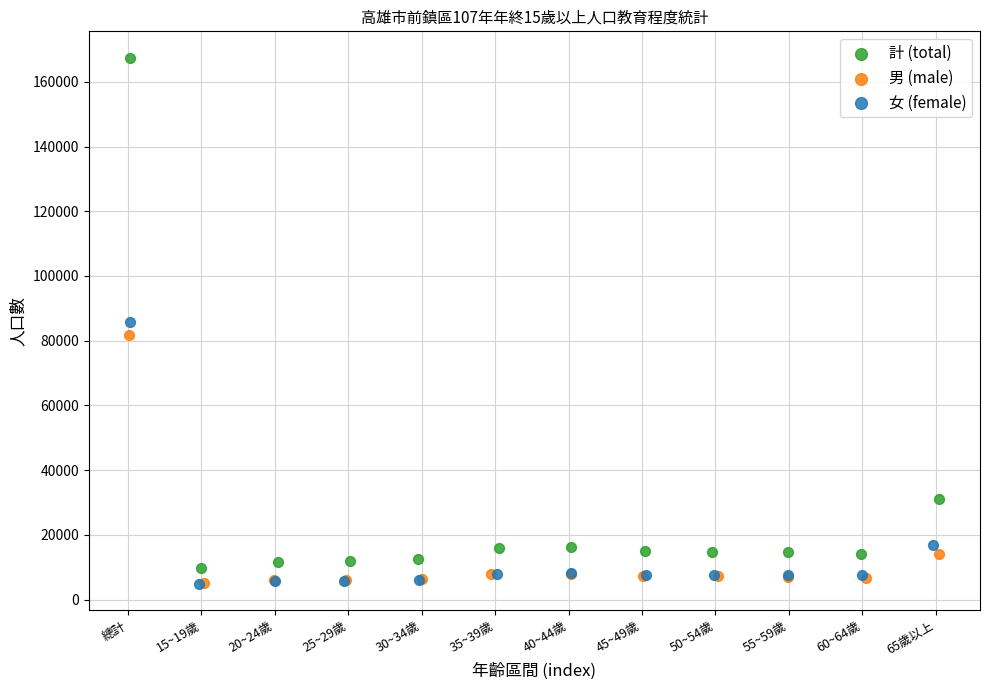

Which series has the largest Y range (max minus min)?

計 (total)